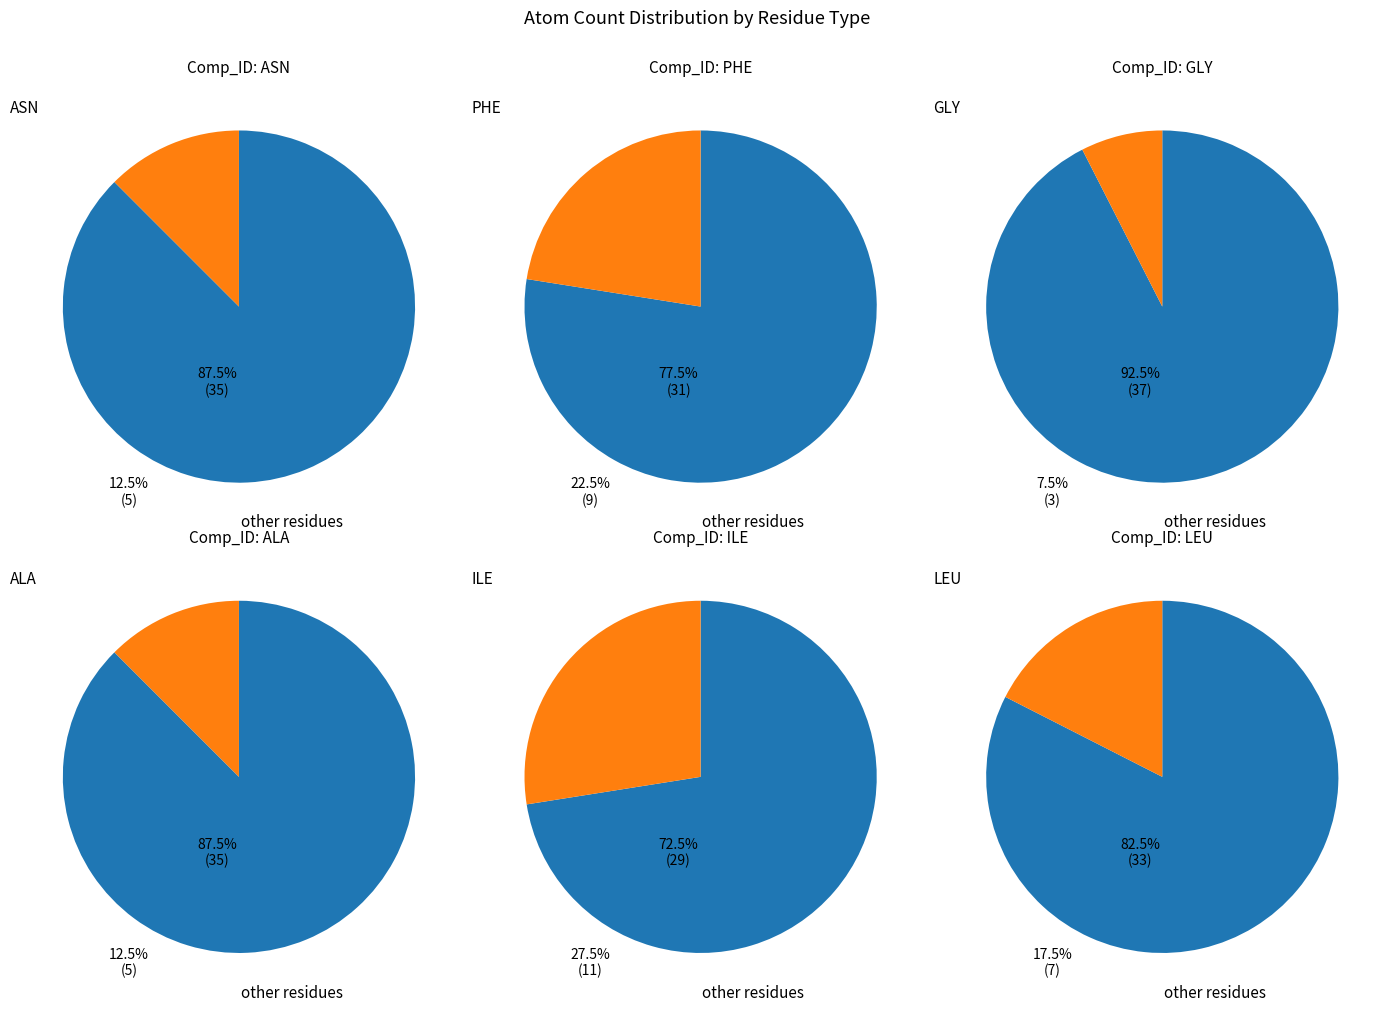

True or false: GLY accounts for 22% of the total.

False